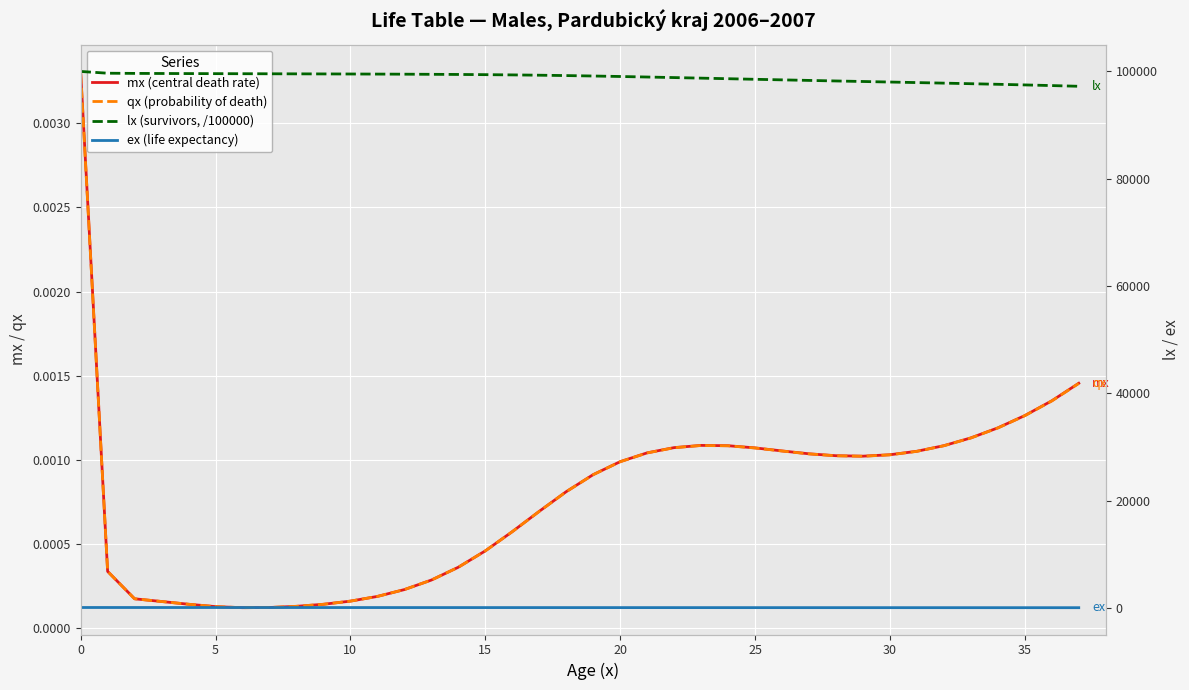

In qx (probability of death), how many points are higher than both neighbors (excluding endpoints)?

1